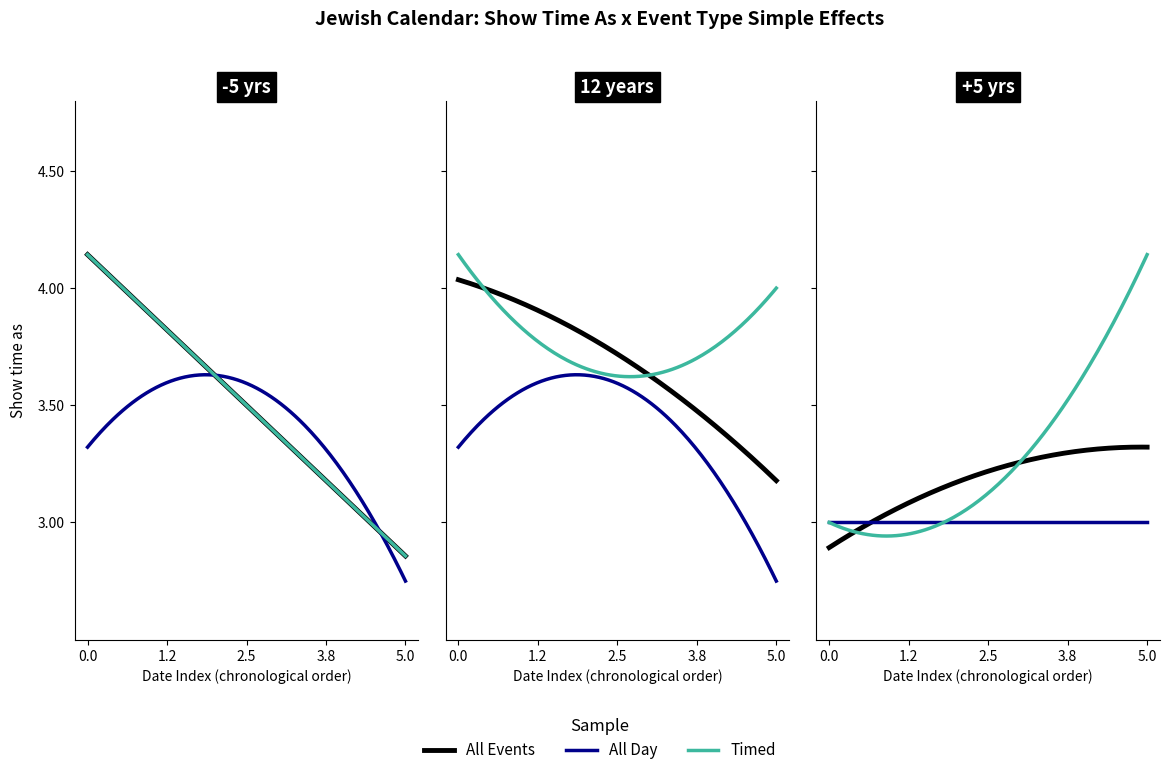

Count the All Day values in the range 3 to 4.

18